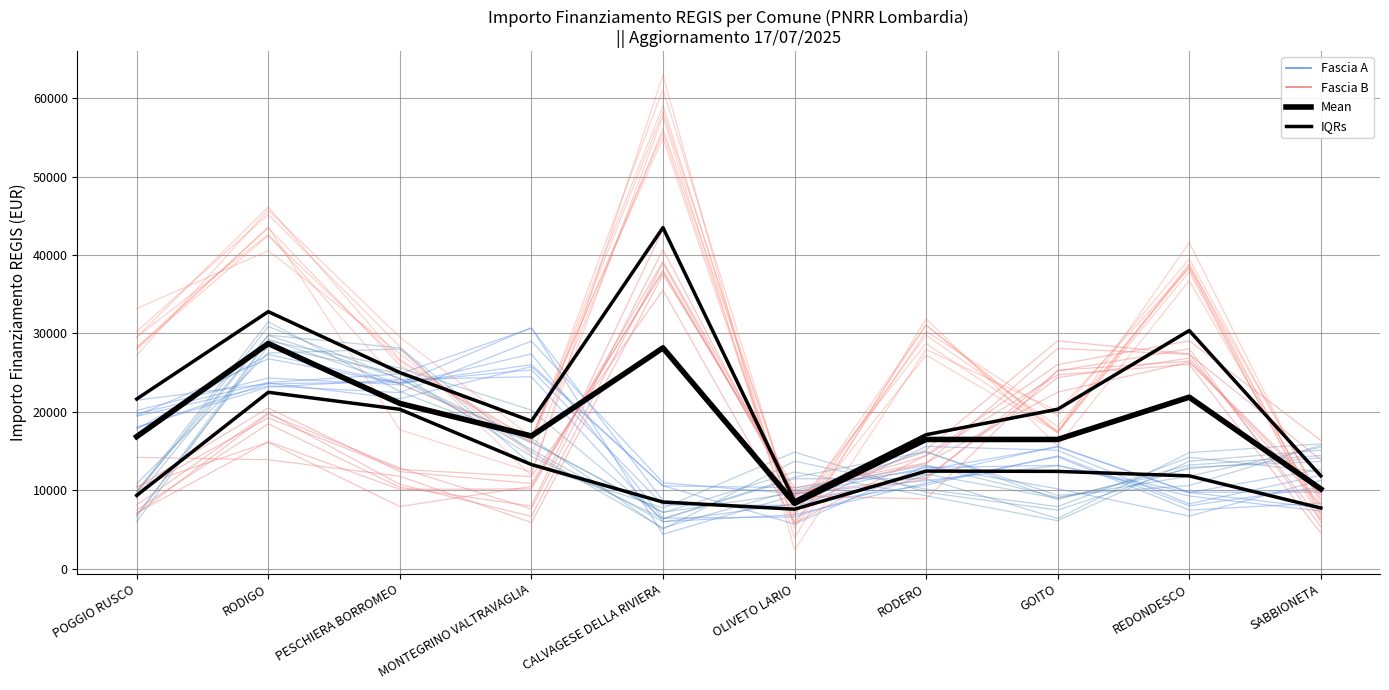

At which category does the chart reach its peak across all series?

CALVAGESE DELLA RIVIERA